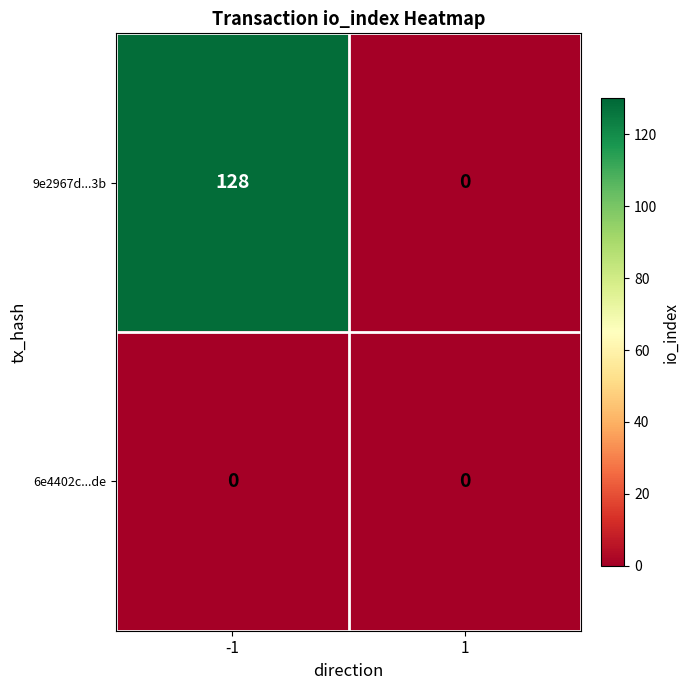

Is it true that 9e2967d...3b equals 207 at -1?

False